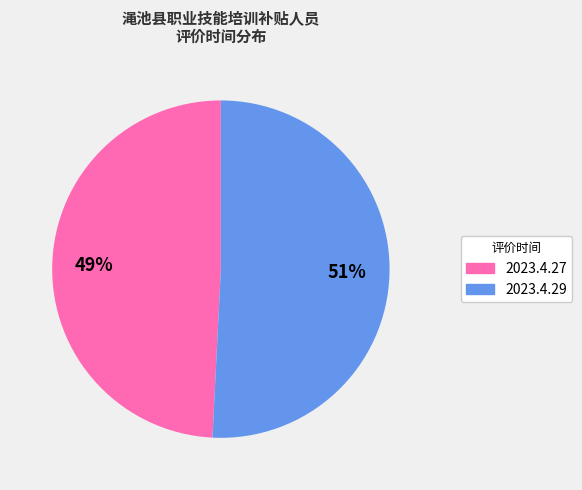

To the nearest percent, what is the difference between the largest and smallest slice percentages?

2%